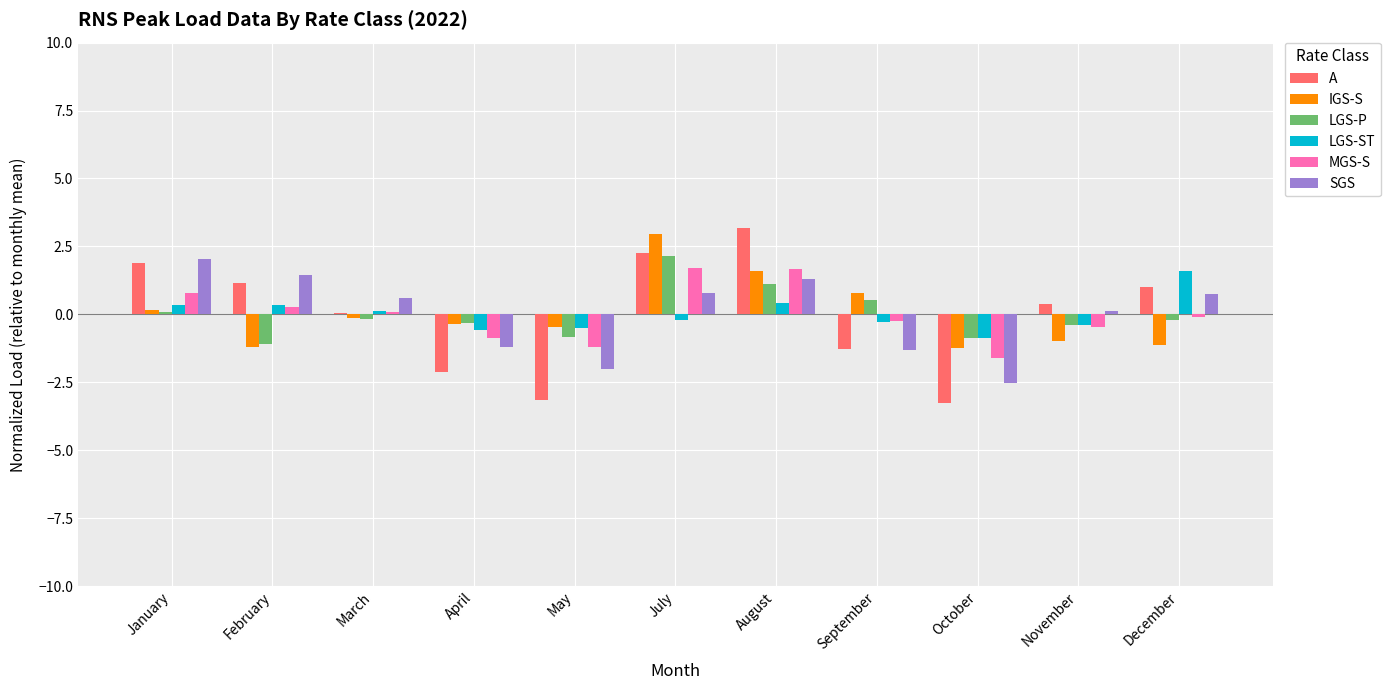

The LGS-P series shows -1.9 at February. True or false?

False